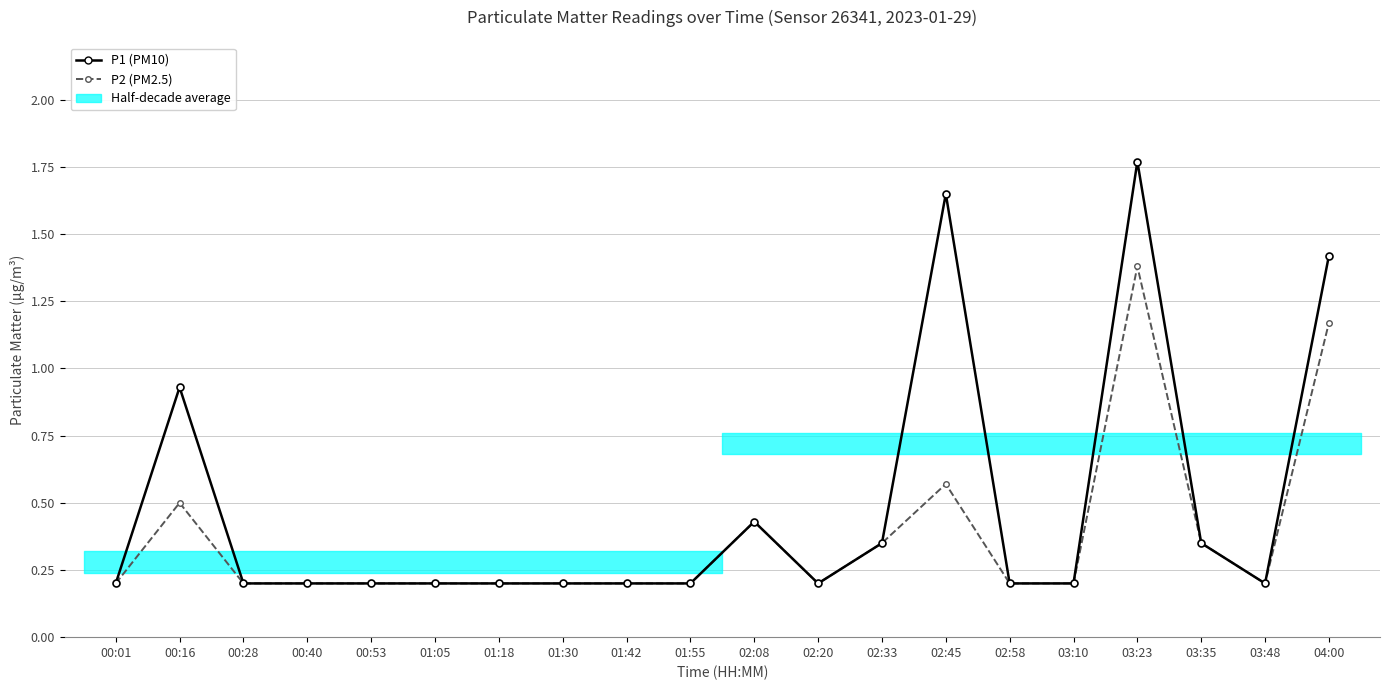

Reading left to right, transcribe all the data shown in this chart.

P1 (PM10): 0.2	0.9	0.2	0.2	0.2	0.2	0.2	0.2	0.2	0.2	0.4	0.2	0.3	1.6	0.2	0.2	1.8	0.3	0.2	1.4
P2 (PM2.5): 0.2	0.5	0.2	0.2	0.2	0.2	0.2	0.2	0.2	0.2	0.4	0.2	0.3	0.6	0.2	0.2	1.4	0.3	0.2	1.2